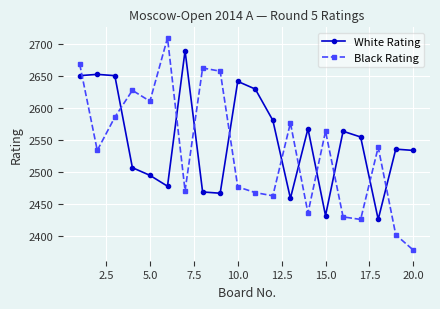

What is the smallest value displayed?

2378